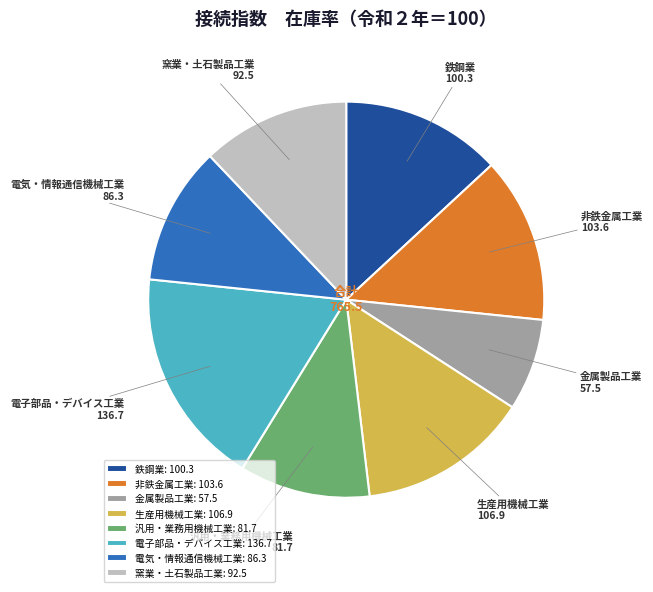

Between 金属製品工業 and 汎用・業務用機械工業, which is larger?

汎用・業務用機械工業